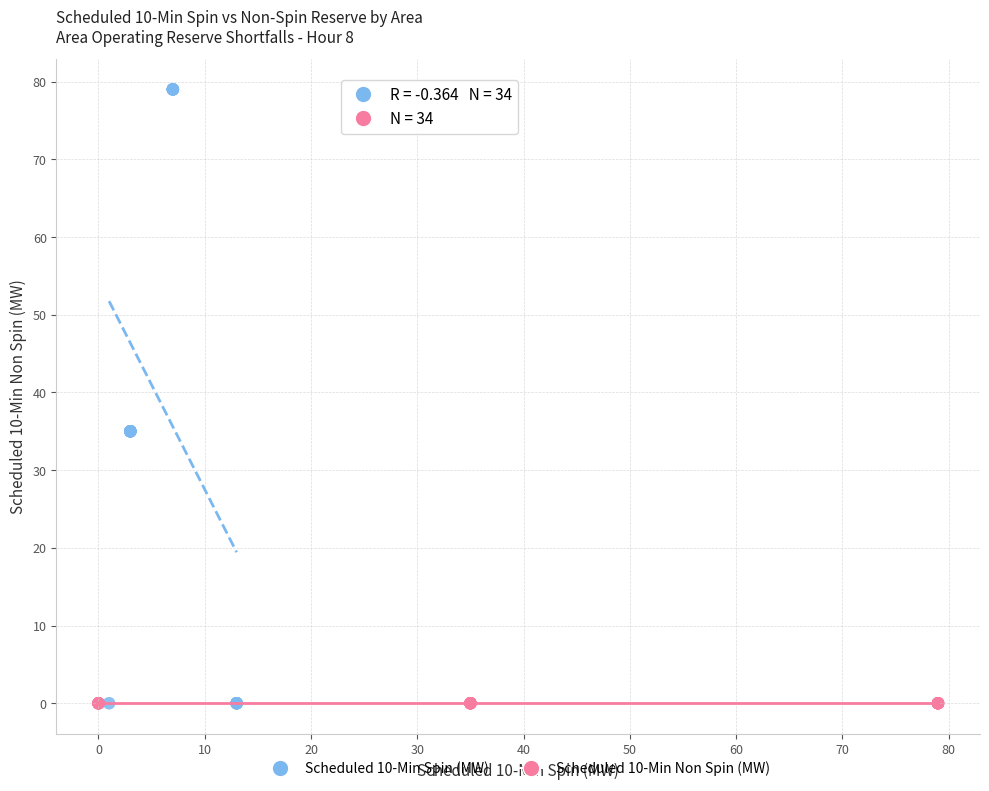

Which series contains the highest Y value?

Scheduled 10-Min Spin (MW)